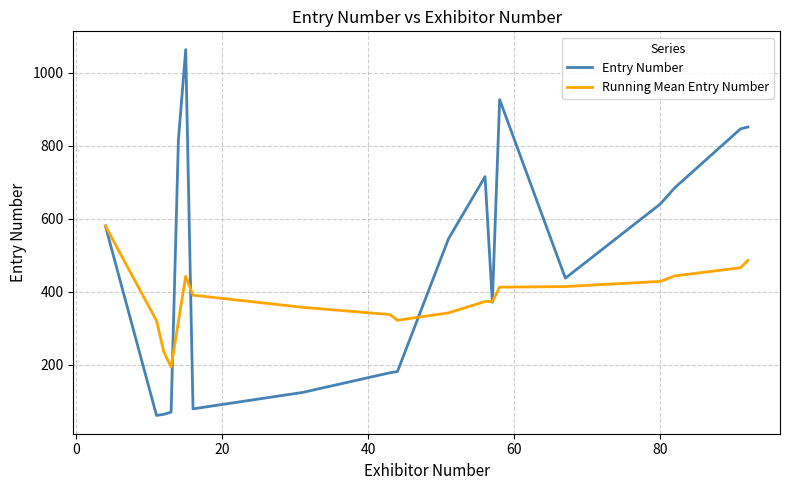

Which series has the largest total across all categories?

Entry Number